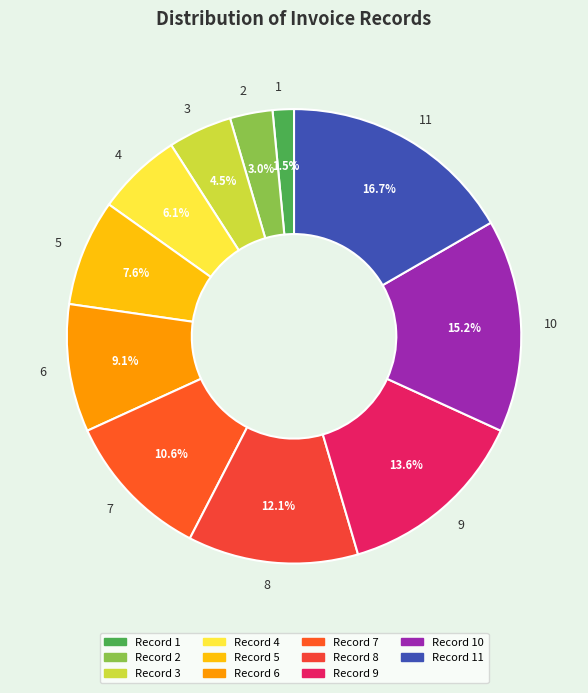

True or false: 7 accounts for 11% of the total.

True